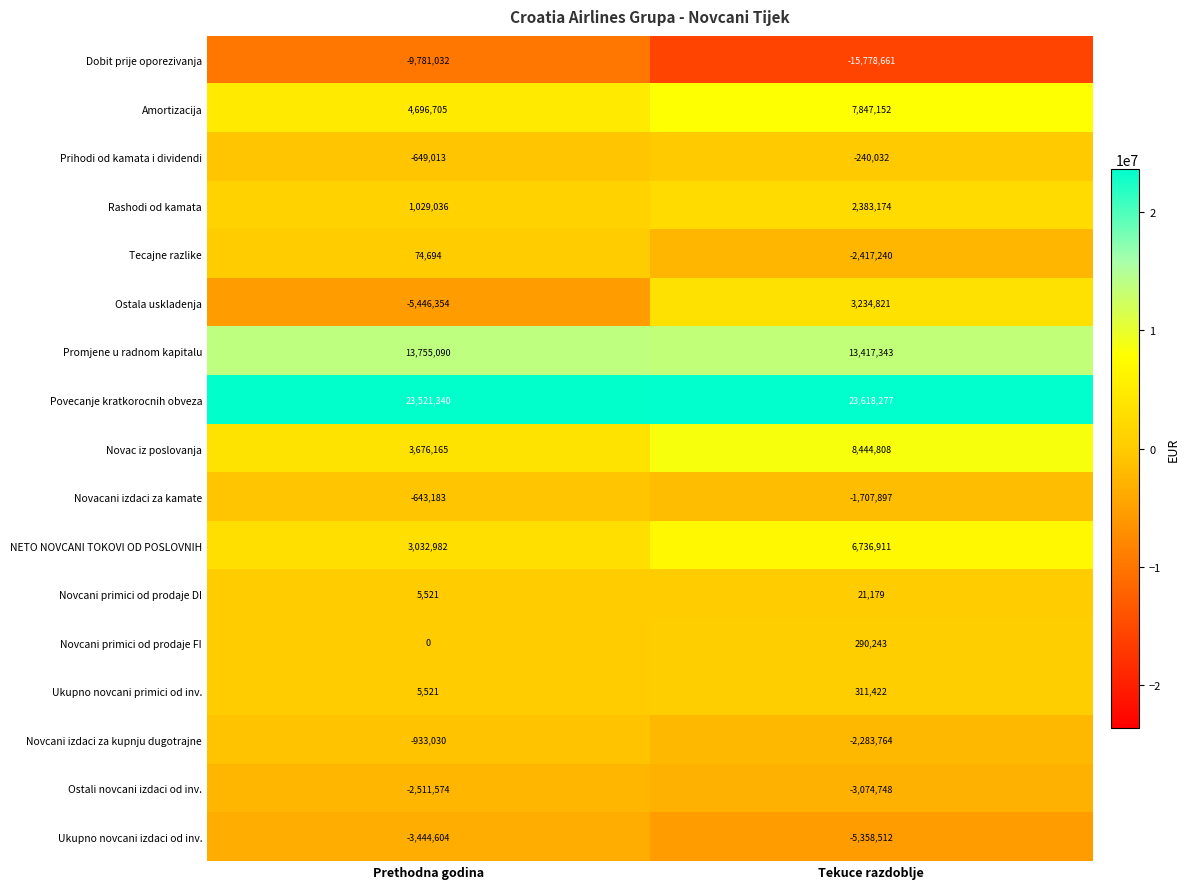

Rank the categories by Ostali novcani izdaci od inv. value from lowest to highest.

Tekuce razdoblje, Prethodna godina